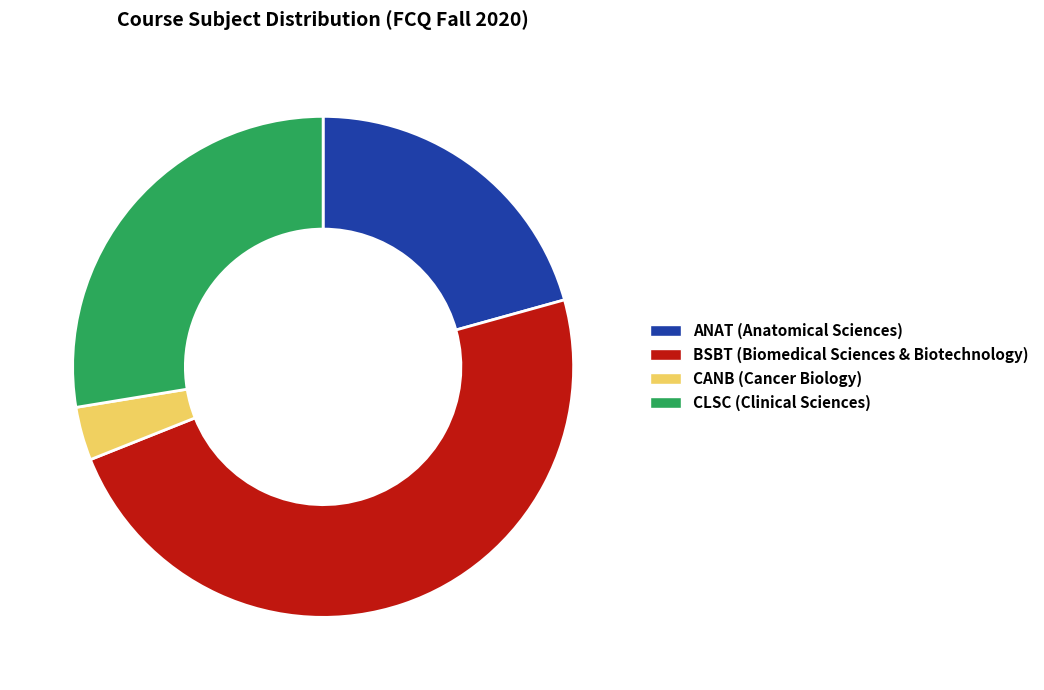

Between CANB and ANAT, which is larger?

ANAT